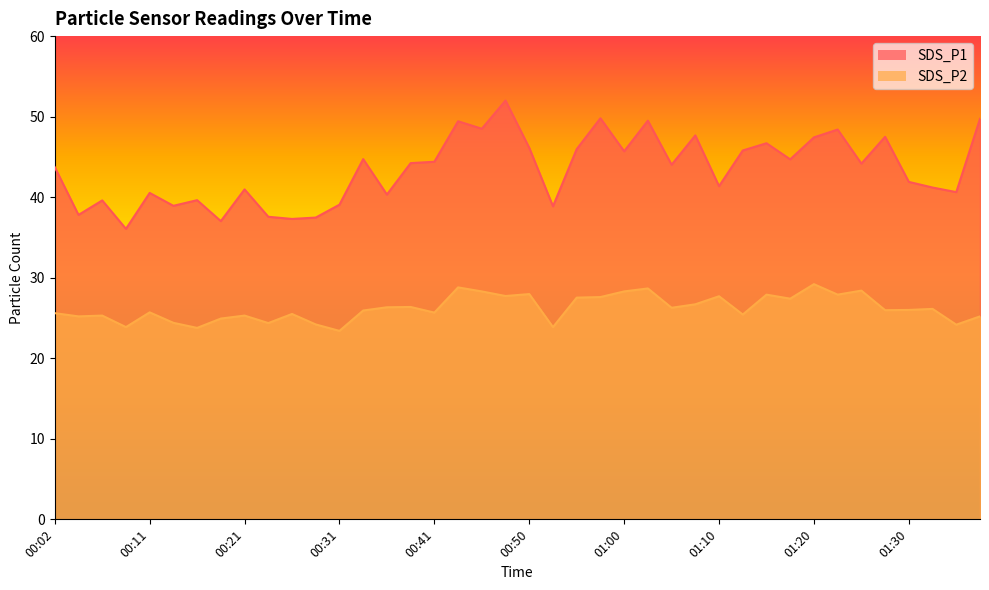

Count the number of categories in the chart.

40